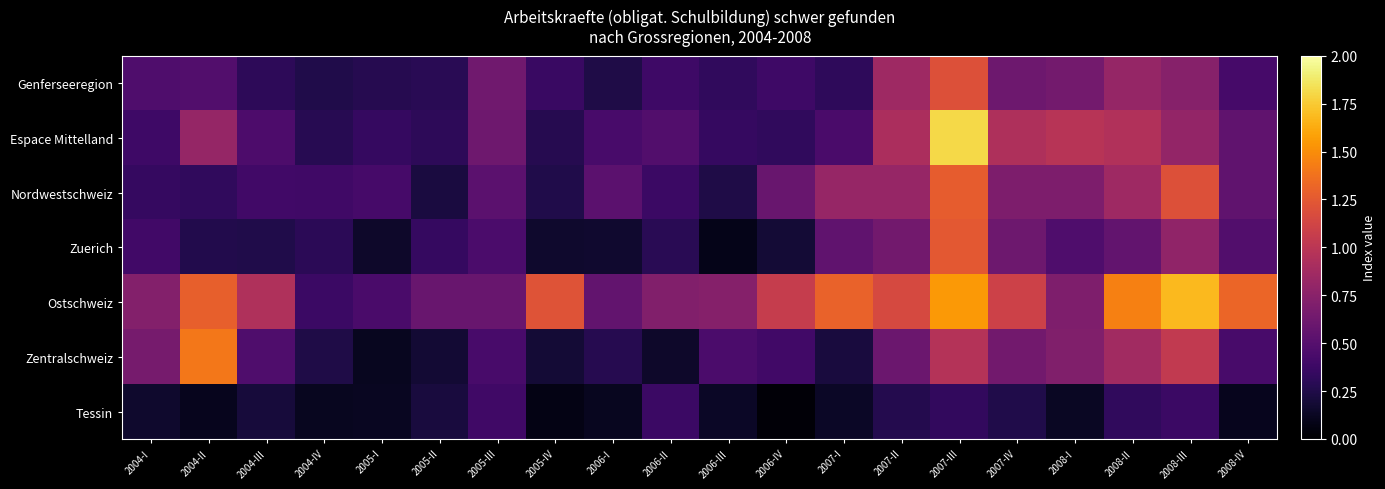

Reading left to right, extract all data points from this chart.

Genferseeregion: 2004-I=0.5	2004-II=0.5	2004-III=0.3	2004-IV=0.3	2005-I=0.3	2005-II=0.3	2005-III=0.6	2005-IV=0.4	2006-I=0.2	2006-II=0.4	2006-III=0.3	2006-IV=0.4	2007-I=0.3	2007-II=0.9	2007-III=1.2	2007-IV=0.6	2008-I=0.6	2008-II=0.8	2008-III=0.7	2008-IV=0.4
Espace Mittelland: 2004-I=0.4	2004-II=0.8	2004-III=0.5	2004-IV=0.3	2005-I=0.4	2005-II=0.3	2005-III=0.6	2005-IV=0.3	2006-I=0.4	2006-II=0.5	2006-III=0.4	2006-IV=0.3	2007-I=0.4	2007-II=0.9	2007-III=1.8	2007-IV=0.9	2008-I=1.0	2008-II=1.0	2008-III=0.8	2008-IV=0.6
Nordwestschweiz: 2004-I=0.3	2004-II=0.3	2004-III=0.4	2004-IV=0.4	2005-I=0.4	2005-II=0.2	2005-III=0.5	2005-IV=0.3	2006-I=0.5	2006-II=0.4	2006-III=0.2	2006-IV=0.6	2007-I=0.8	2007-II=0.8	2007-III=1.3	2007-IV=0.7	2008-I=0.7	2008-II=0.9	2008-III=1.2	2008-IV=0.5
Zuerich: 2004-I=0.4	2004-II=0.3	2004-III=0.3	2004-IV=0.3	2005-I=0.2	2005-II=0.3	2005-III=0.5	2005-IV=0.2	2006-I=0.2	2006-II=0.3	2006-III=0.1	2006-IV=0.2	2007-I=0.6	2007-II=0.6	2007-III=1.2	2007-IV=0.6	2008-I=0.5	2008-II=0.6	2008-III=0.8	2008-IV=0.5
Ostschweiz: 2004-I=0.7	2004-II=1.3	2004-III=0.9	2004-IV=0.4	2005-I=0.4	2005-II=0.6	2005-III=0.6	2005-IV=1.2	2006-I=0.6	2006-II=0.7	2006-III=0.7	2006-IV=1.1	2007-I=1.3	2007-II=1.2	2007-III=1.6	2007-IV=1.1	2008-I=0.7	2008-II=1.4	2008-III=1.7	2008-IV=1.3
Zentralschweiz: 2004-I=0.7	2004-II=1.4	2004-III=0.5	2004-IV=0.2	2005-I=0.1	2005-II=0.2	2005-III=0.4	2005-IV=0.2	2006-I=0.3	2006-II=0.2	2006-III=0.5	2006-IV=0.4	2007-I=0.2	2007-II=0.6	2007-III=1.0	2007-IV=0.6	2008-I=0.7	2008-II=0.9	2008-III=1.0	2008-IV=0.4
Tessin: 2004-I=0.2	2004-II=0.1	2004-III=0.2	2004-IV=0.1	2005-I=0.1	2005-II=0.2	2005-III=0.4	2005-IV=0.1	2006-I=0.1	2006-II=0.4	2006-III=0.1	2006-IV=0.0	2007-I=0.1	2007-II=0.3	2007-III=0.3	2007-IV=0.3	2008-I=0.1	2008-II=0.3	2008-III=0.4	2008-IV=0.1